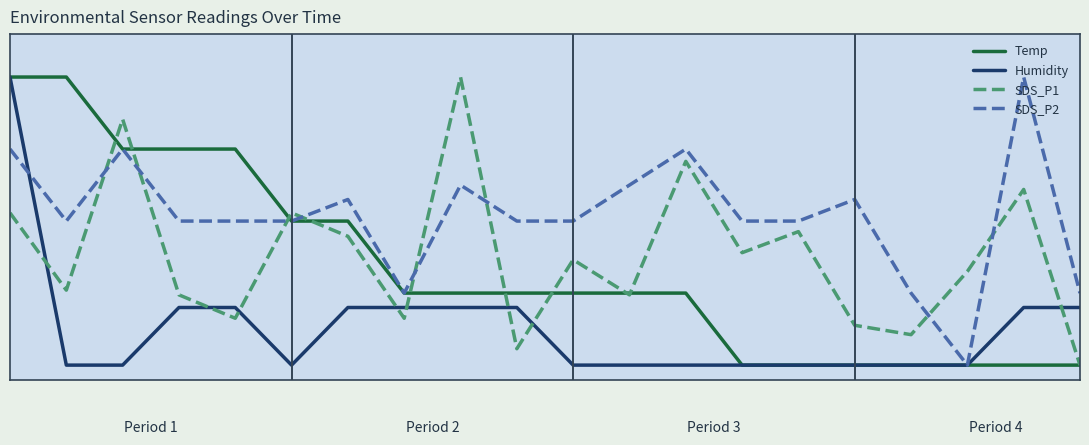

What are all the series names shown in the legend?

Temp, Humidity, SDS_P1, SDS_P2